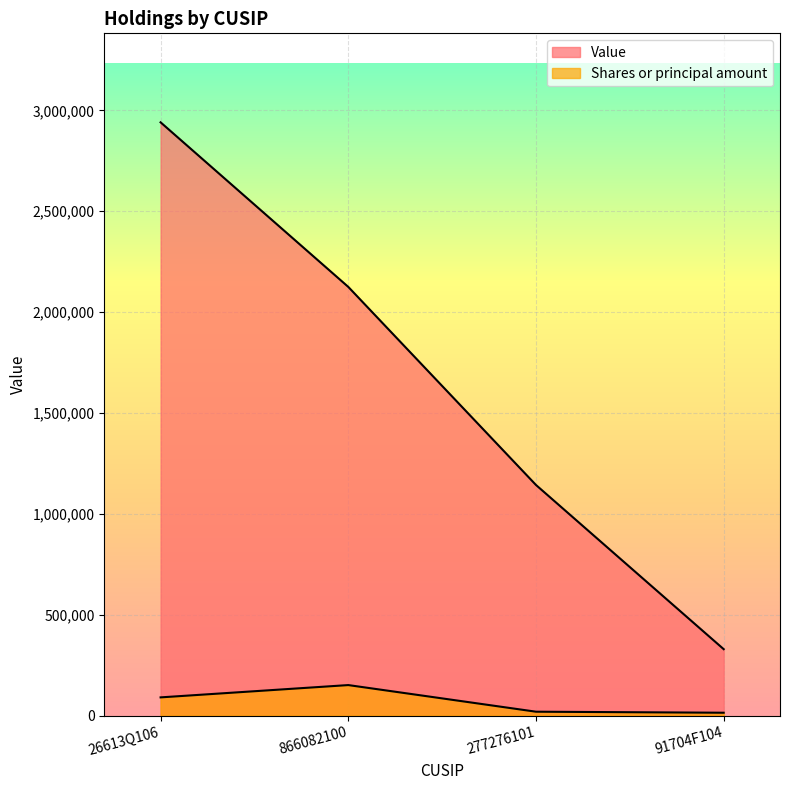

True or false: Value has more than 1 interior local peaks.

False